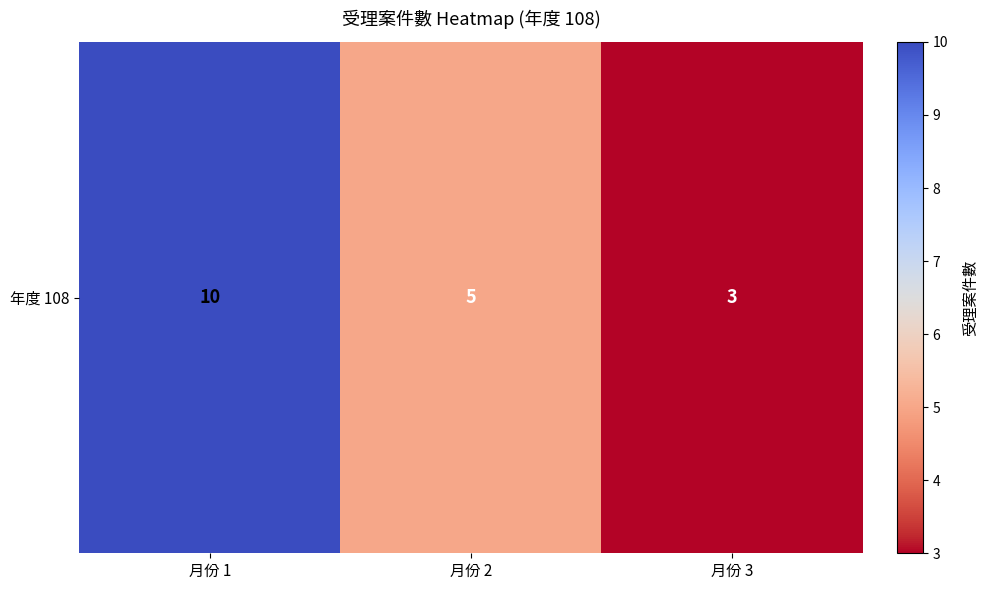

Reading left to right, extract all data points from this chart.

月份 1=10	月份 2=5	月份 3=3